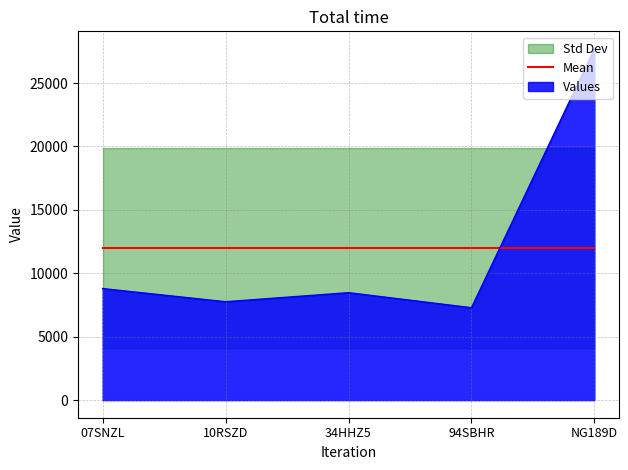

True or false: bruto_bpm has a value of 8475 at 34HHZ5.

True